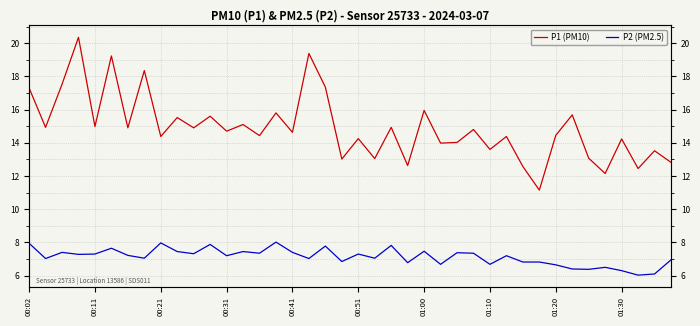

Which has a higher value, 19 or 34?

34